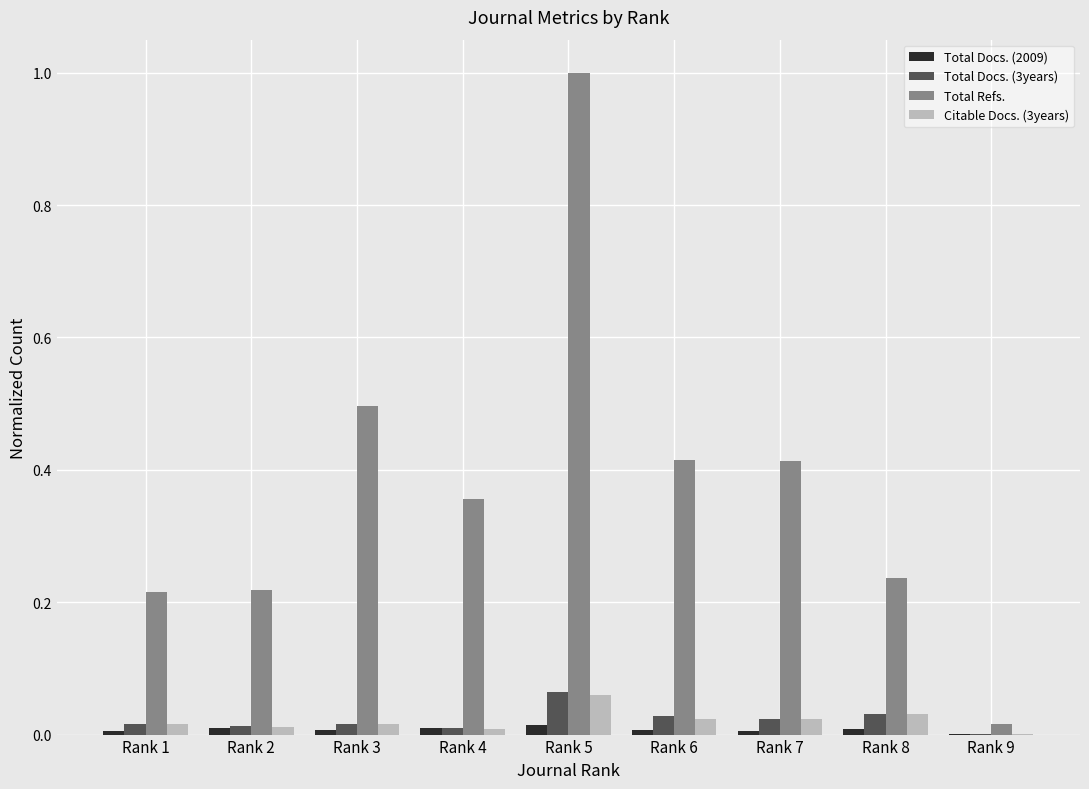

At which category is the sum across all series the highest?

Rank 5